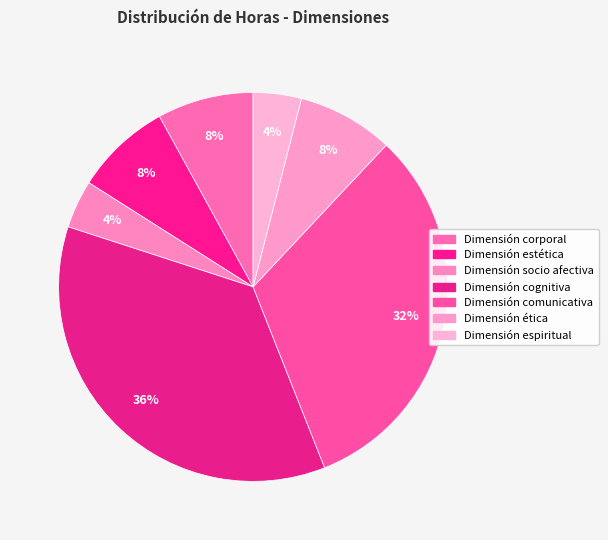

Count the number of slices in the pie.

7